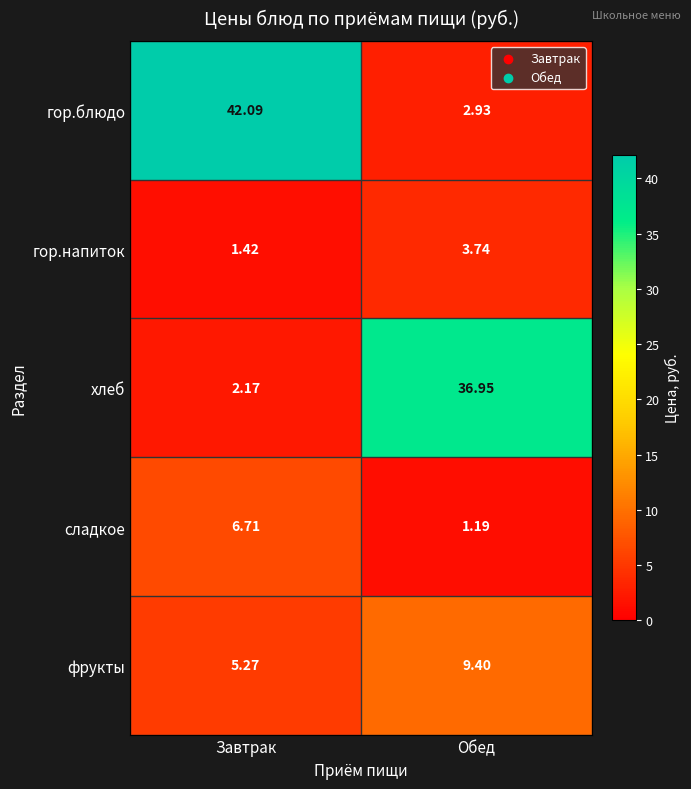

How many values in the хлеб series exceed 36?

1